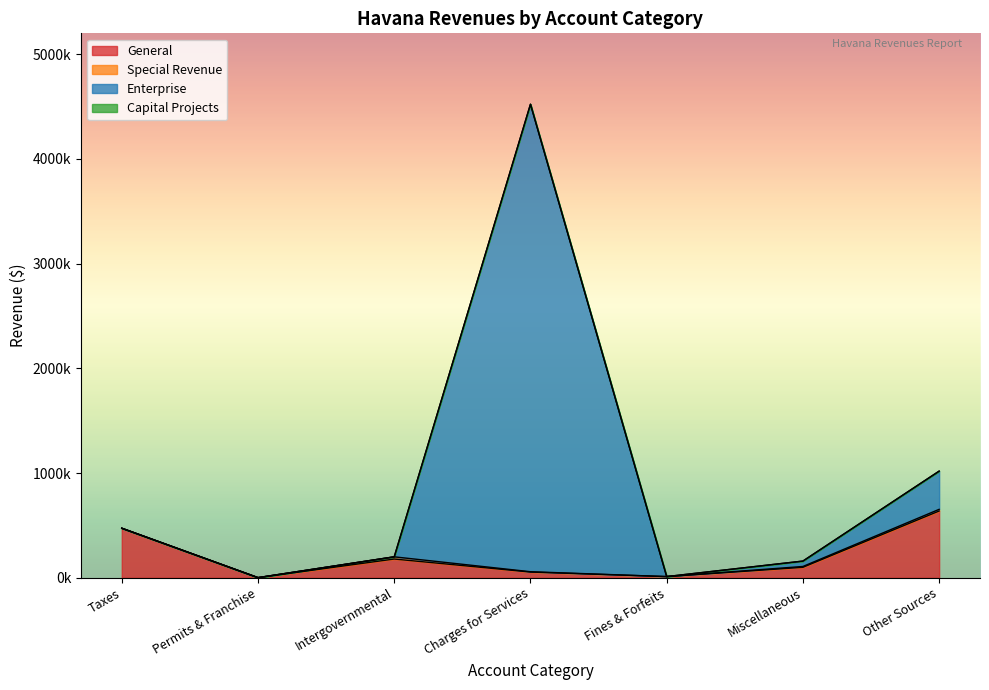

Where is the first local minimum for Enterprise?

Permits & Franchise